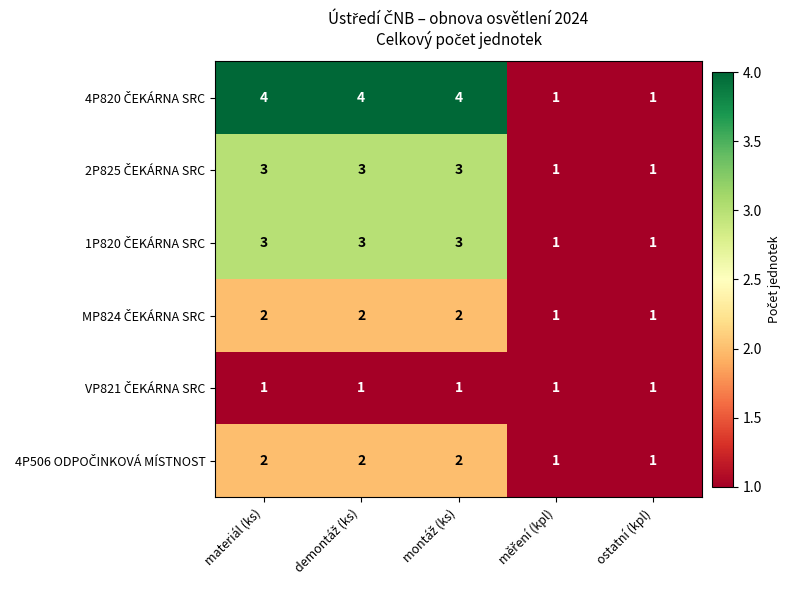

What is the greatest value displayed?

4